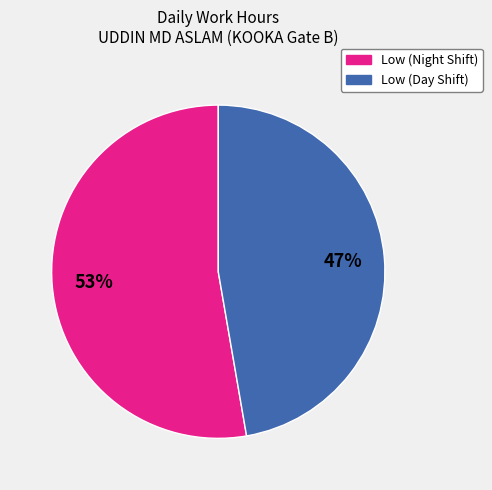

The Low (Night Shift) slice represents 44% of the pie. True or false?

False